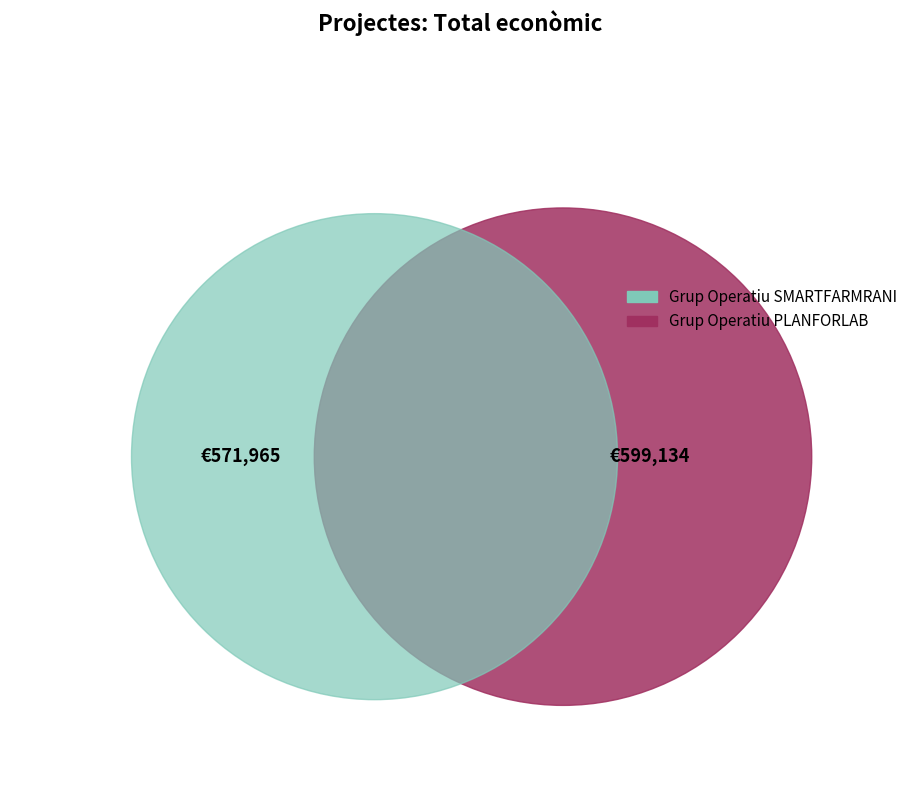

Count the number of slices in the pie.

2